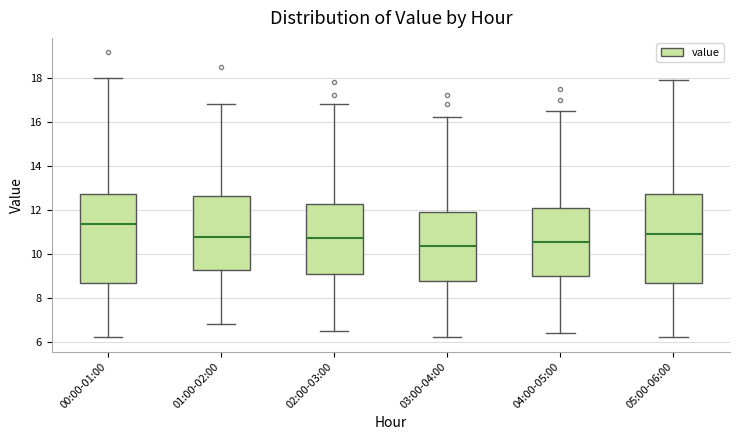

Reading left to right, transcribe this box plot: for each box, give where its median line is, the range the box spans, and where its two whiskers end, as read against the y-axis. The values are not printed on the chart, so give them approximately, as read against the axis.

00:00-01:00: median 11.4, box 8.6 to 12.8, whiskers 6.2 to 18.0
01:00-02:00: median 10.8, box 9.2 to 12.6, whiskers 6.8 to 16.8
02:00-03:00: median 10.8, box 9.0 to 12.2, whiskers 6.6 to 16.8
03:00-04:00: median 10.4, box 8.8 to 12.0, whiskers 6.2 to 16.2
04:00-05:00: median 10.6, box 9.0 to 12.2, whiskers 6.4 to 16.6
05:00-06:00: median 11.0, box 8.6 to 12.8, whiskers 6.2 to 18.0